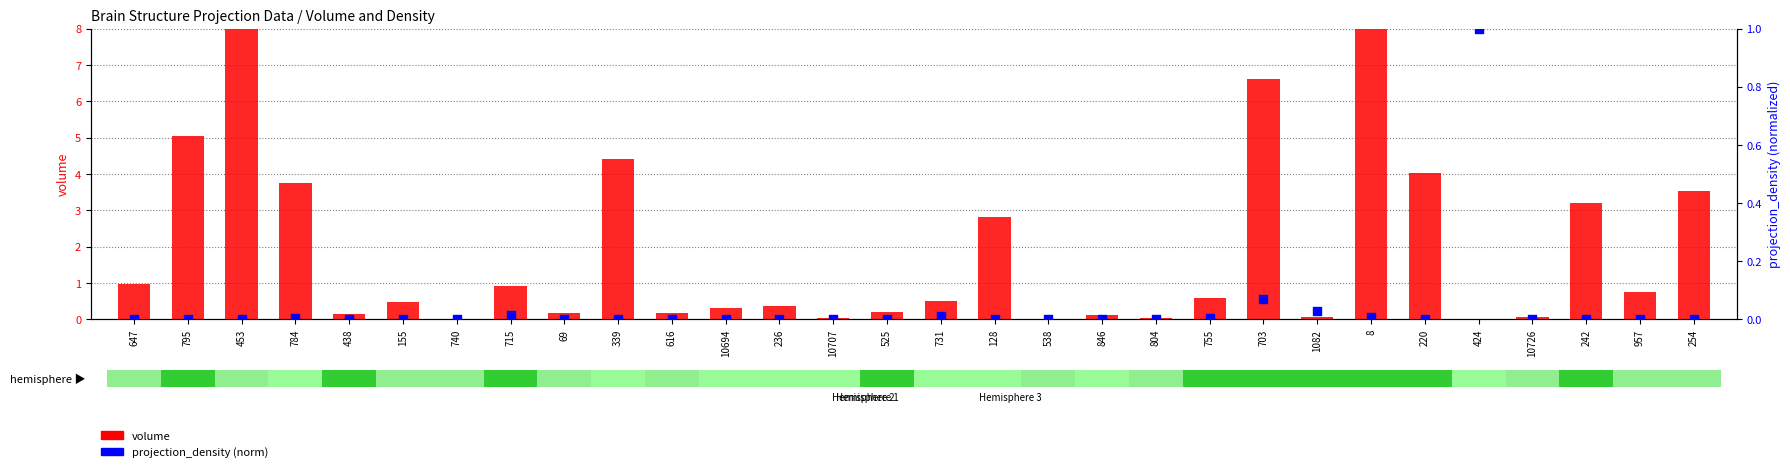

Which series has the largest Y range (max minus min)?

volume